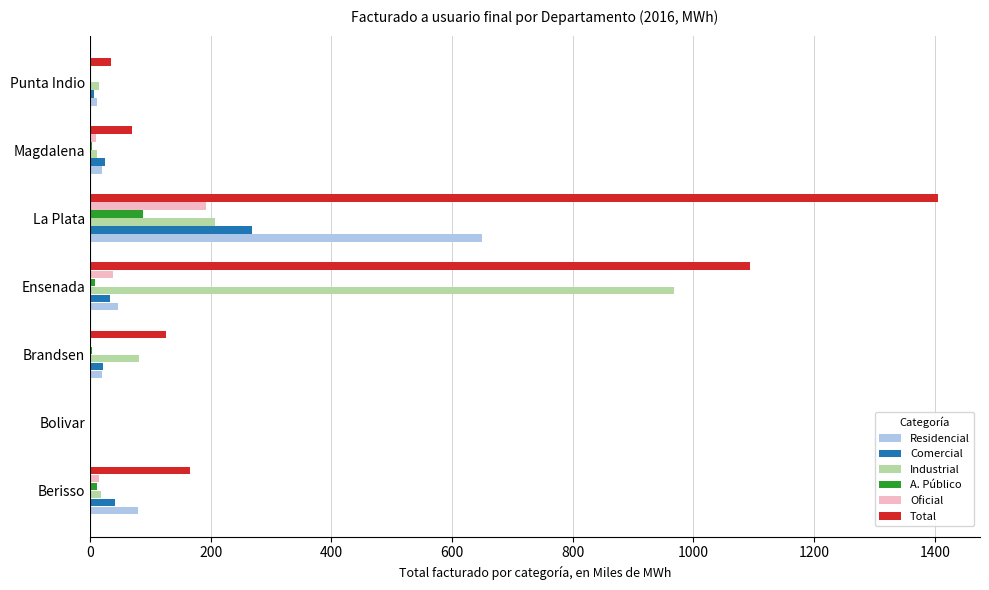

Is the value of A. Público at La Plata greater than the value of Residencial at Ensenada?

Yes